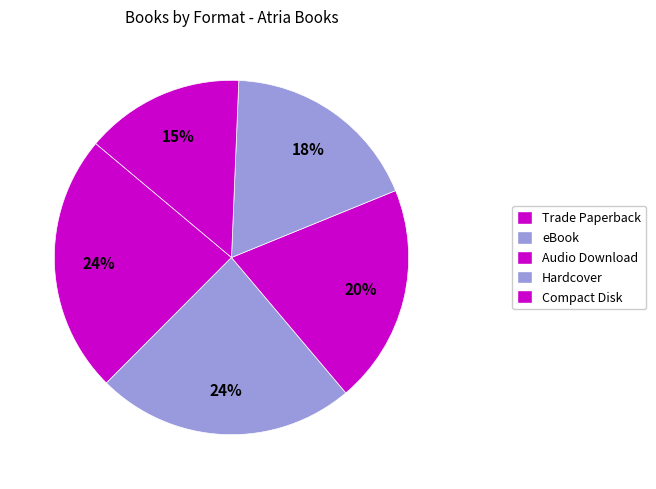

Which category has the smallest portion of the pie?

Compact Disk